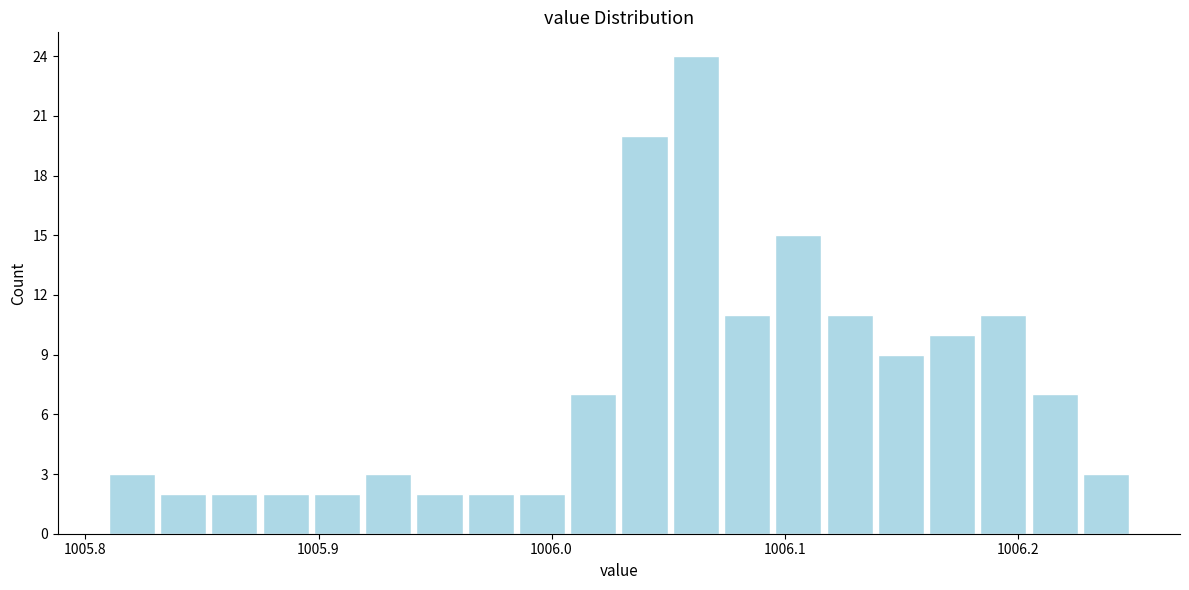

Around what value on the x-axis is the tallest bar? Give the approximate position of its centre, as read against the axis.

1006.06